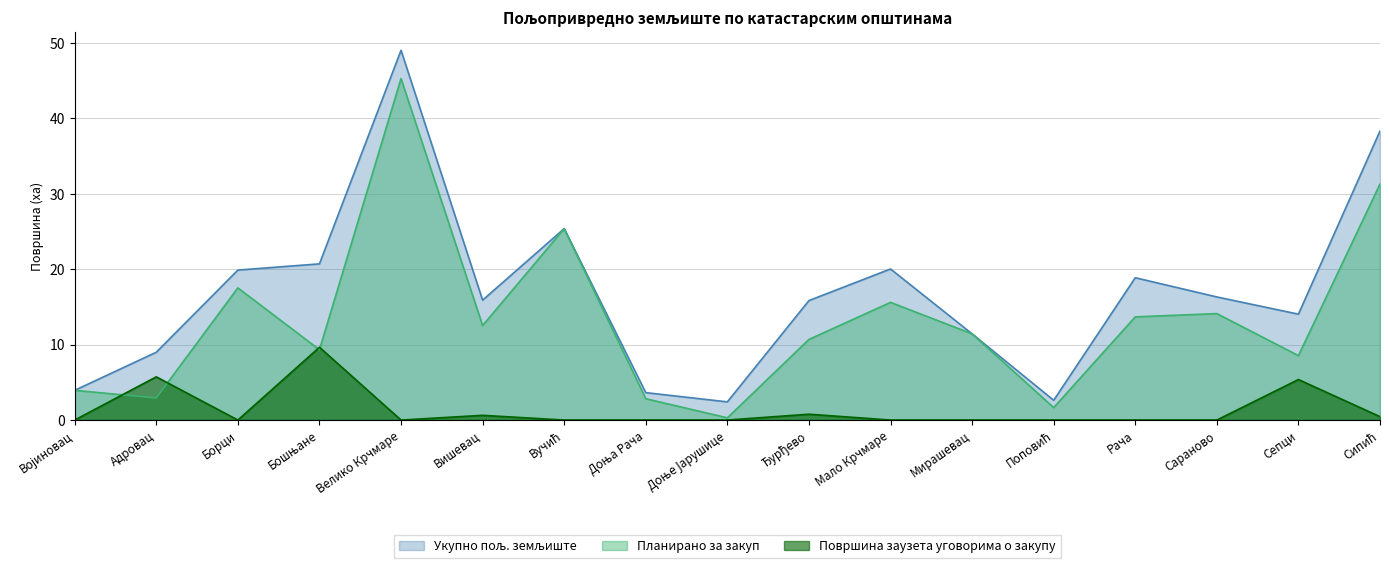

How many series are shown in this chart?

3